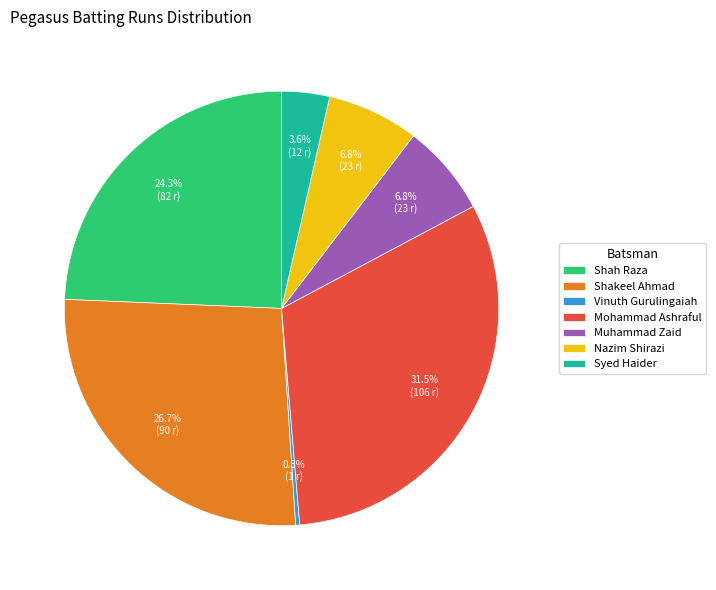

Between Mohammad Ashraful and Nazim Shirazi, which is larger?

Mohammad Ashraful